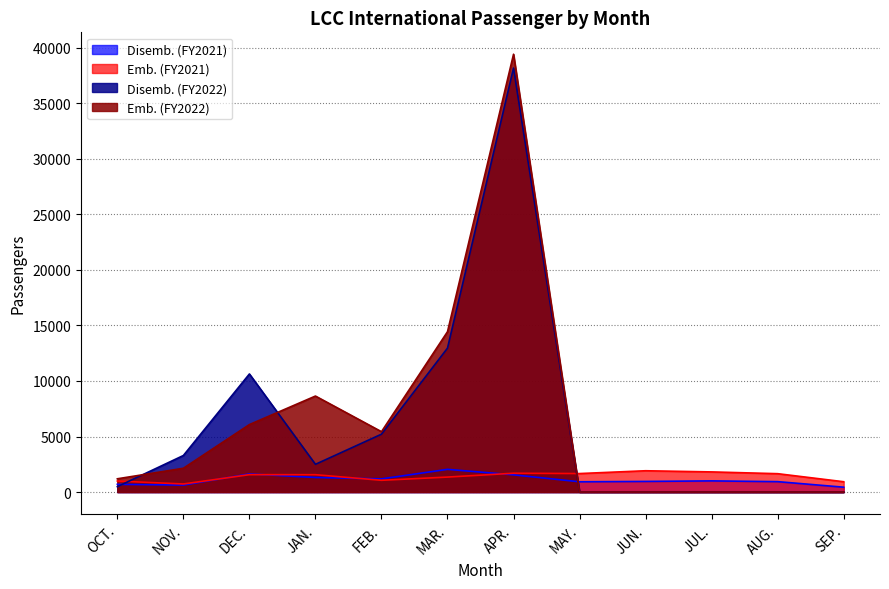

Does the chart display data point markers on the line(s)?

No